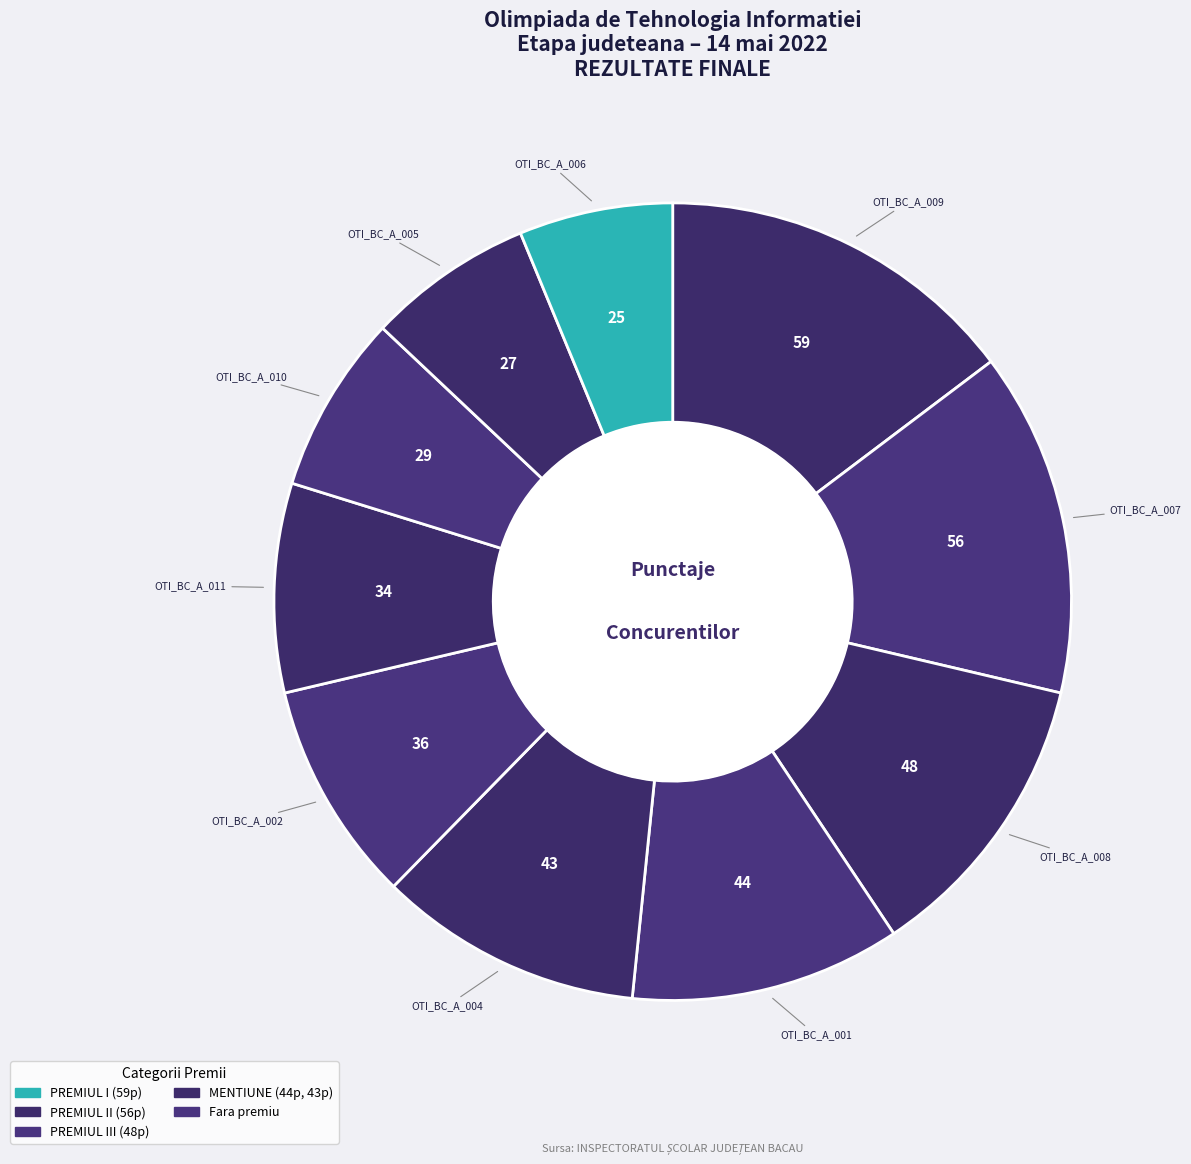

To the nearest percent, what is the difference between the largest and smallest slice percentages?

8%